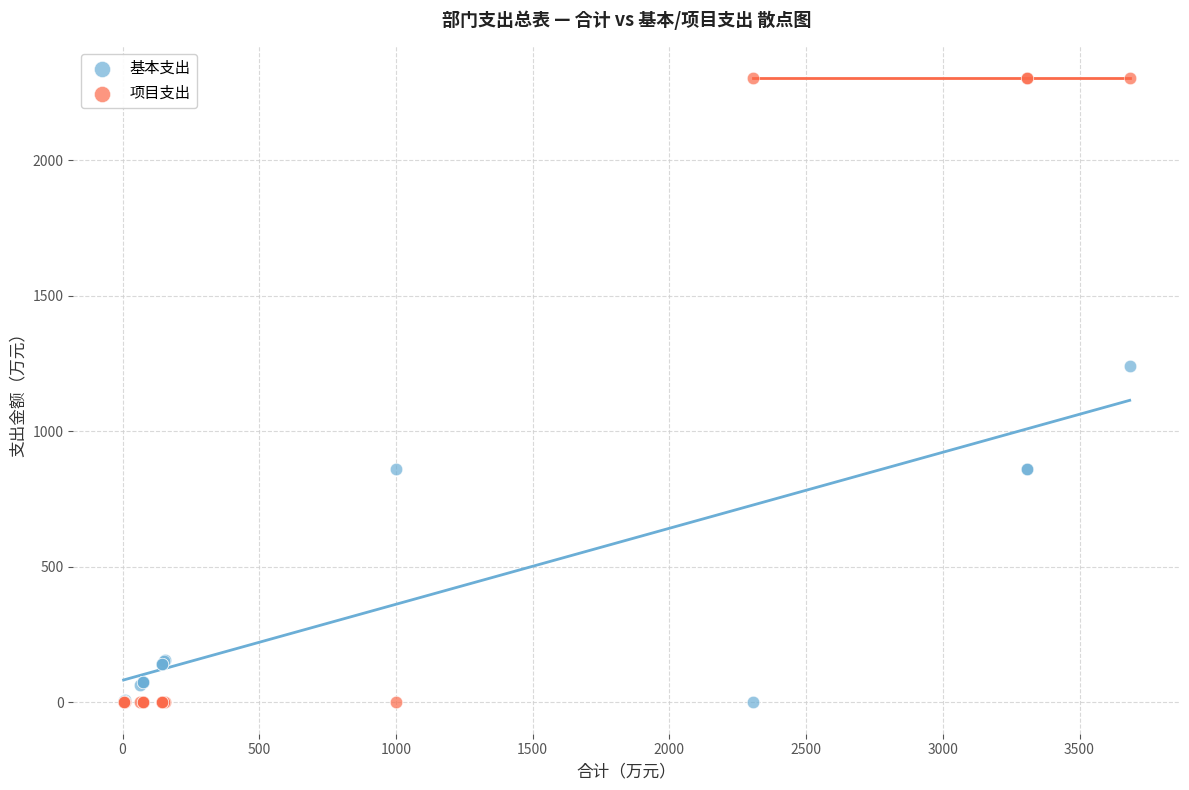

Which series has the widest spread of Y values?

项目支出